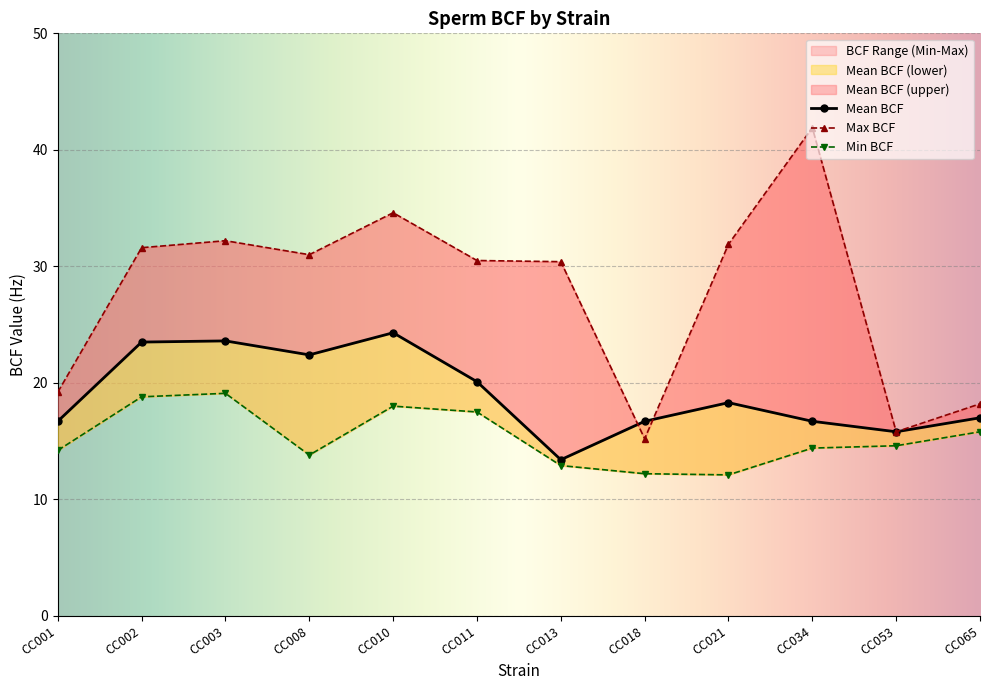

Is it true that Mean BCF equals 22.4 at CC008?

True